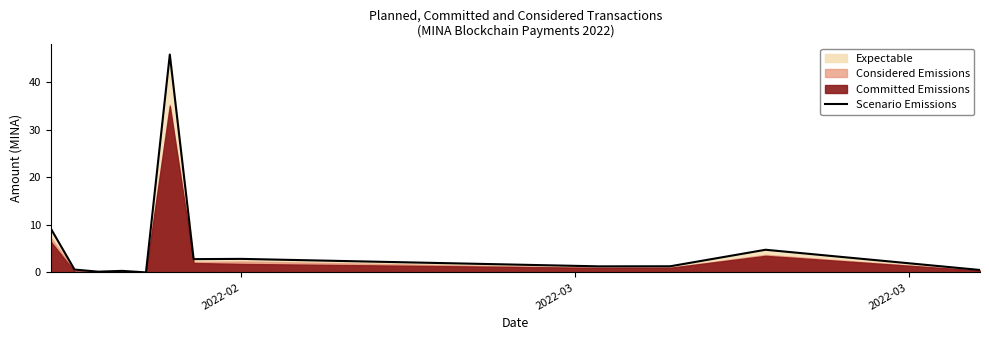

What is the maximum value for Scenario Emissions?

45.8